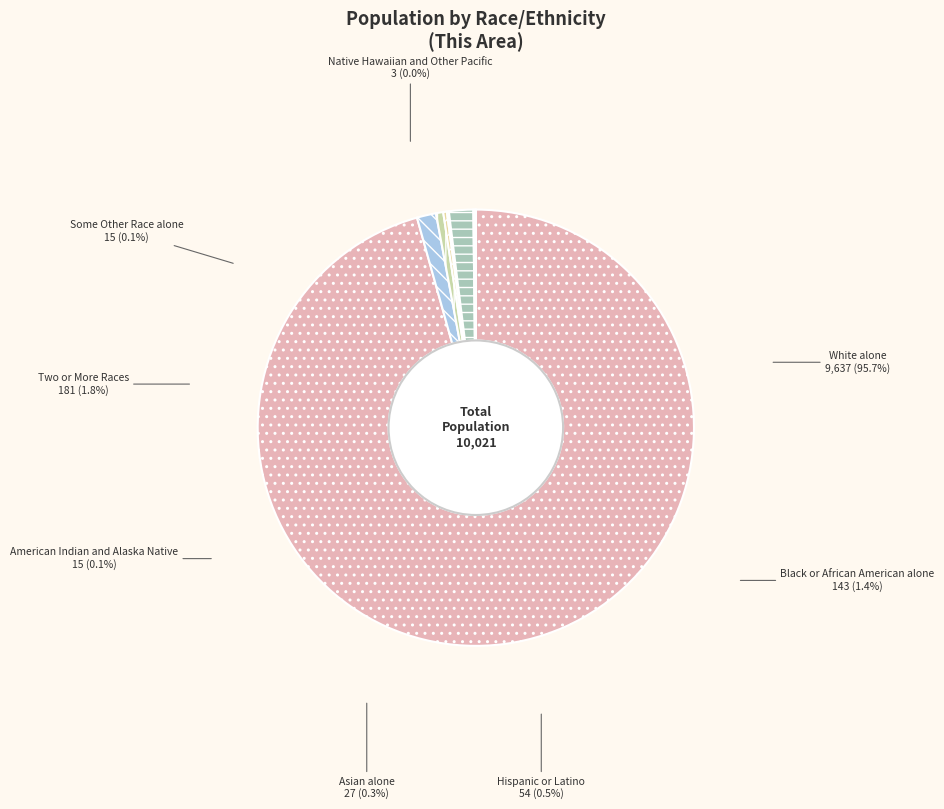

How many segments does this pie chart have?

8